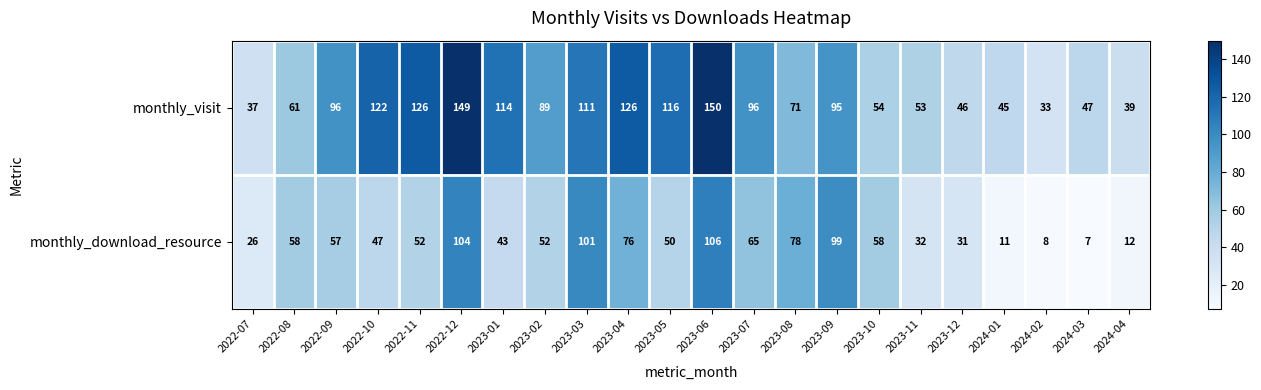

At 2024-03, list the series in order from smallest to largest.

monthly_download_resource, monthly_visit